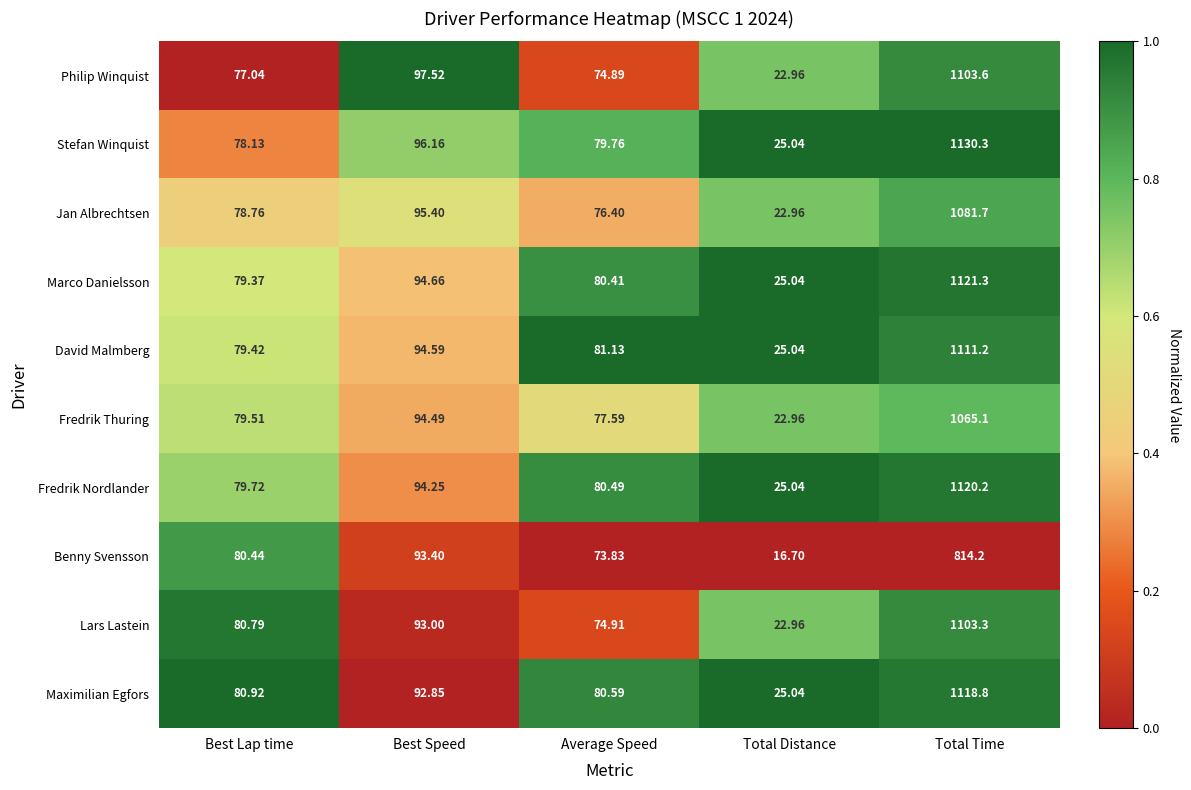

Is the value of Fredrik Thuring at Average Speed greater than the value of Benny Svensson at Total Distance?

Yes